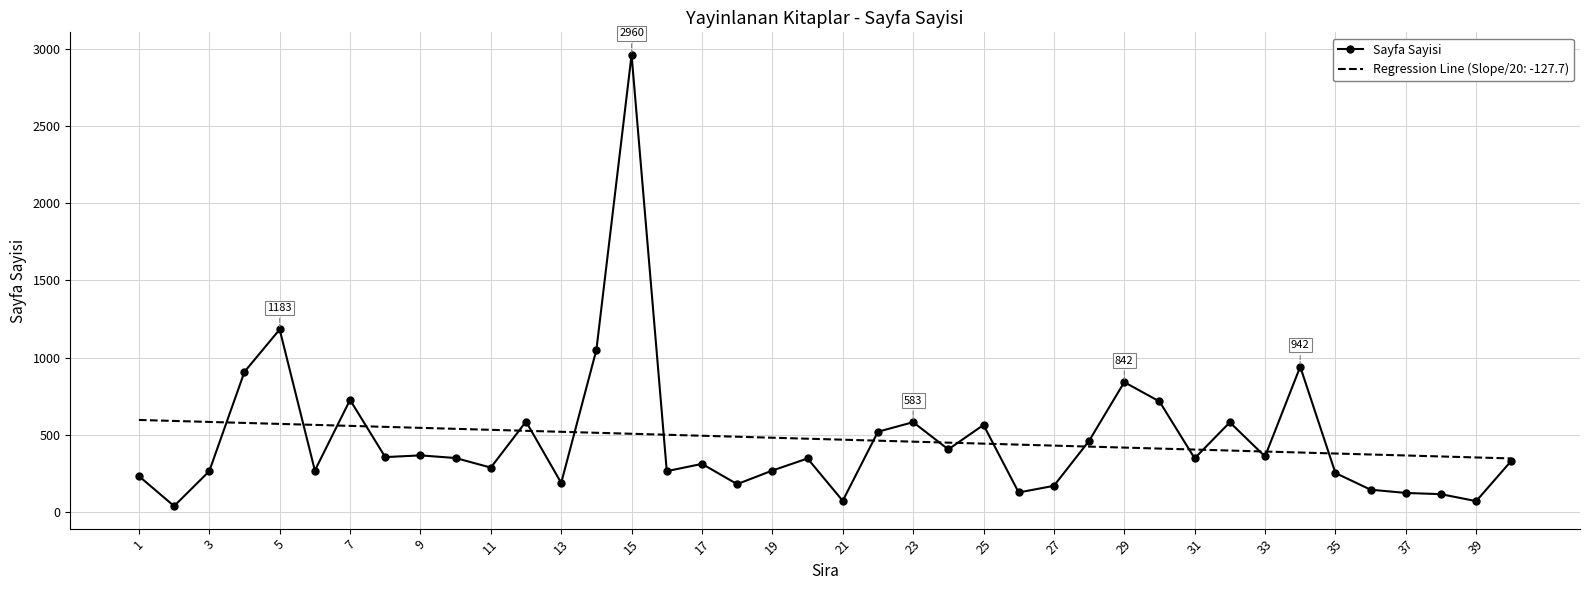

What is the maximum value for Regression Line (Slope/20: -127.7)?

597.3